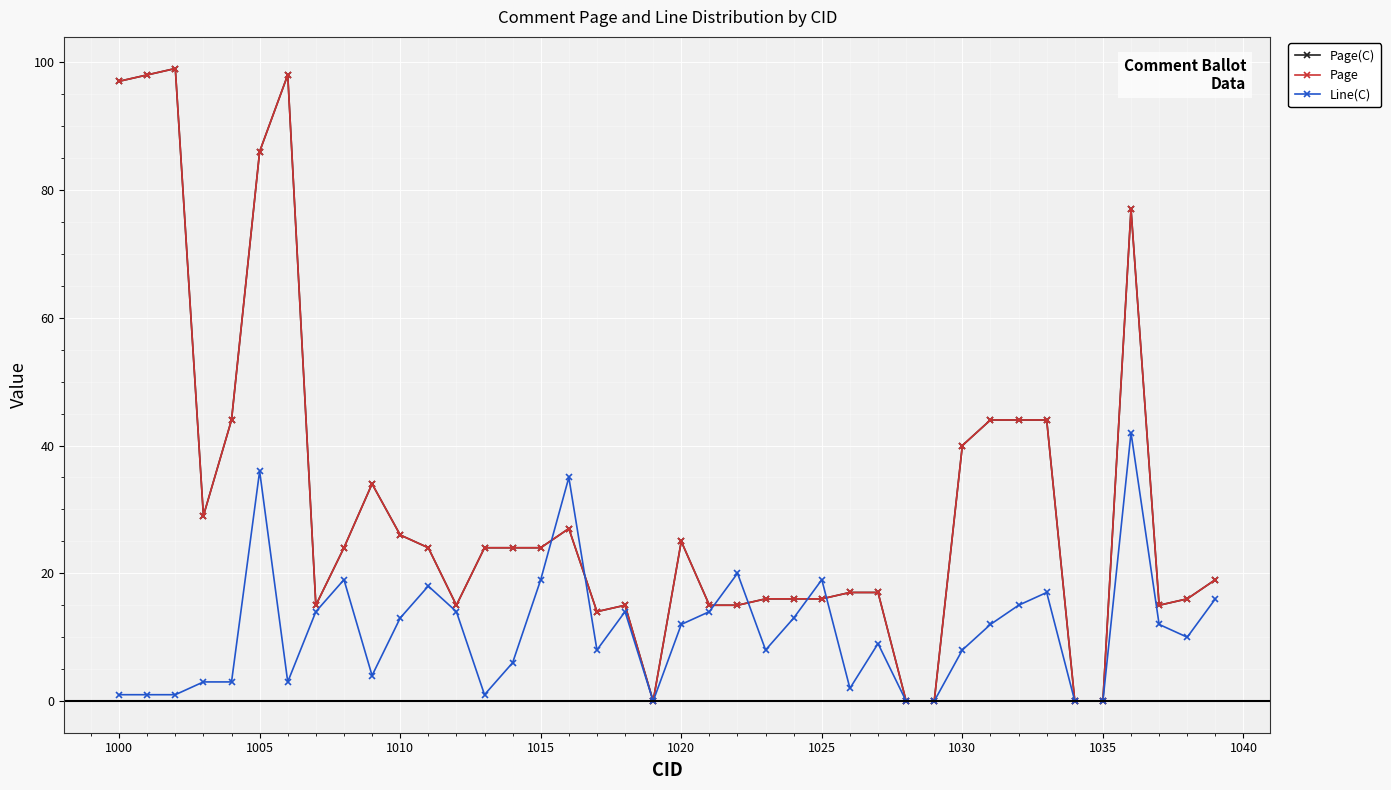

True or false: Page and Page(C) cross at least once.

False